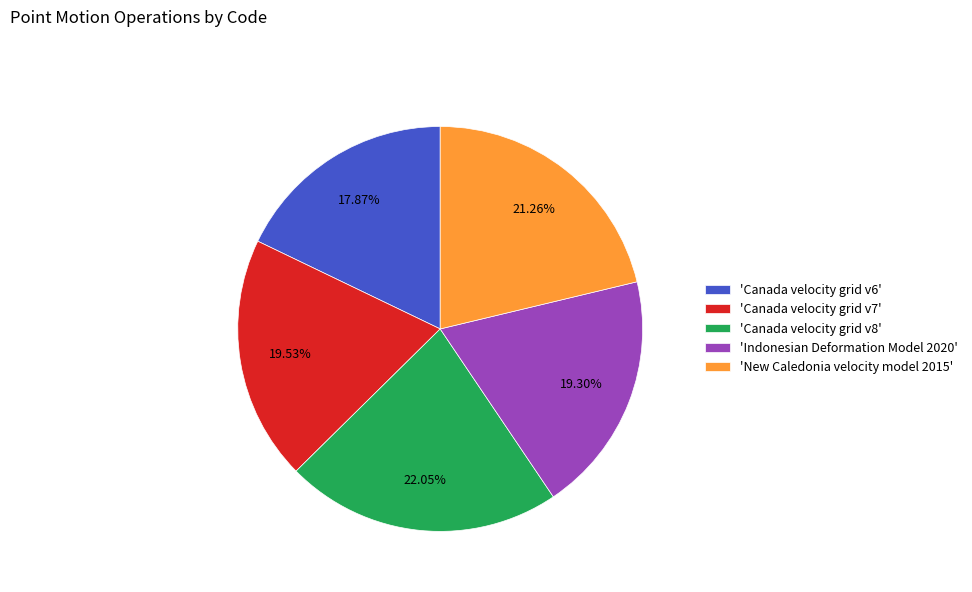

Combined, do 'Canada velocity grid v7' and 'Canada velocity grid v6' account for over 50%?

No